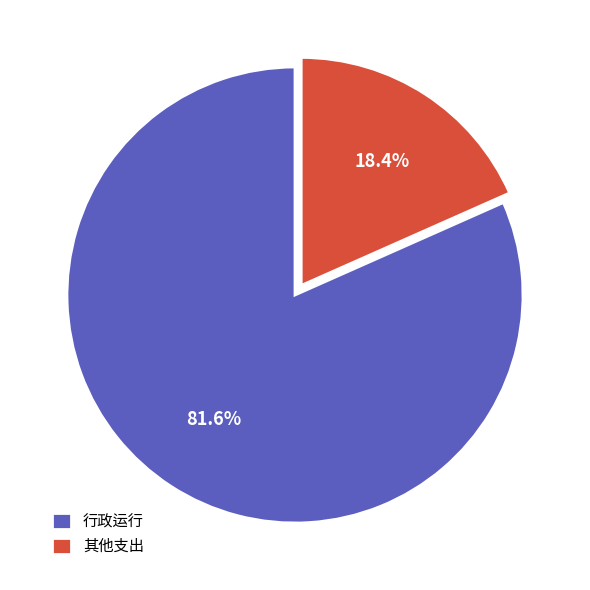

What is the smallest slice in the pie chart?

其他支出